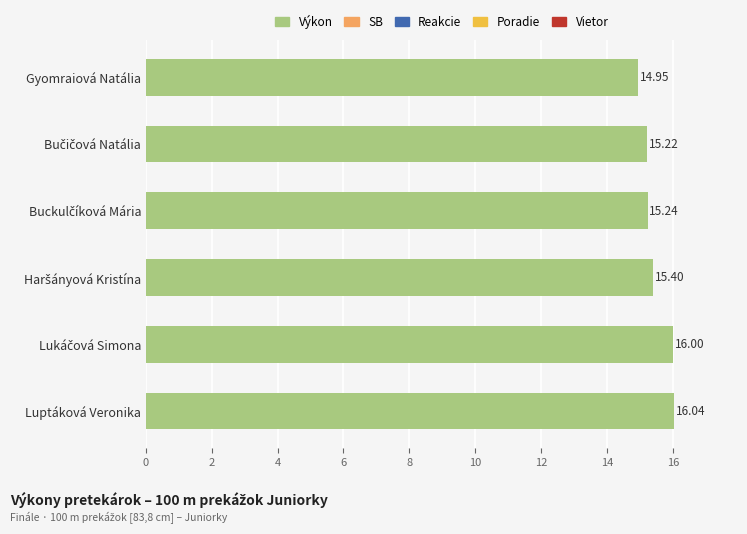

What is the label of the 1st bar from the bottom?

Luptáková Veronika